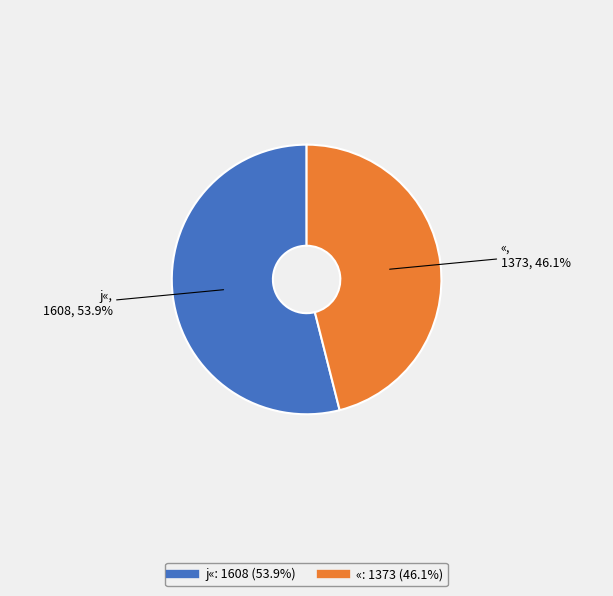

What is the largest slice in the pie chart?

j«